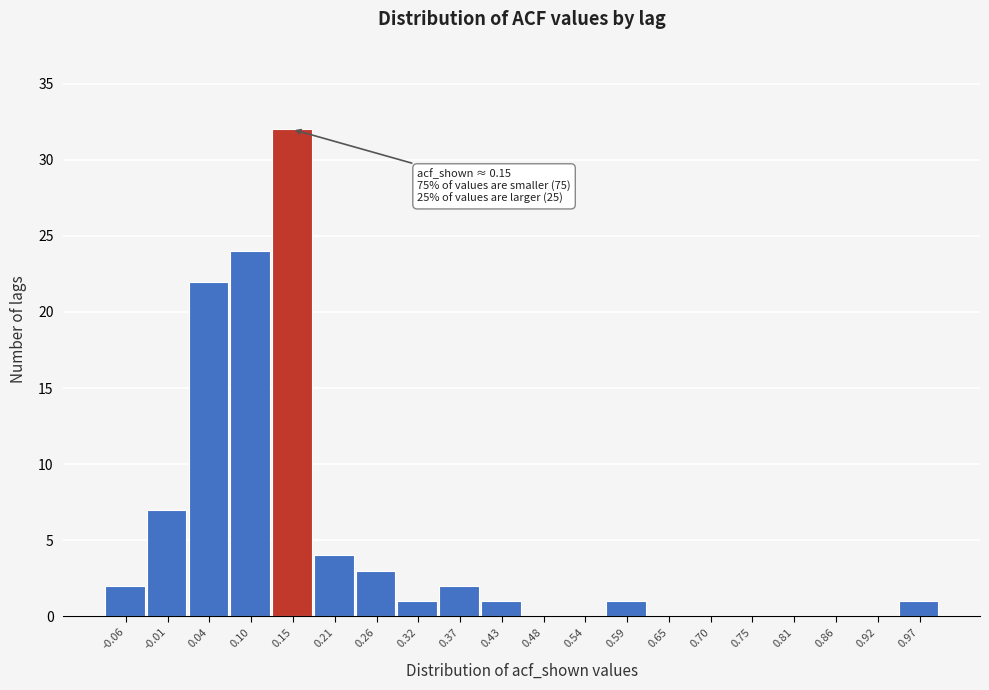

Over which range of the x-axis is the bar tallest?

0.13 to 0.18